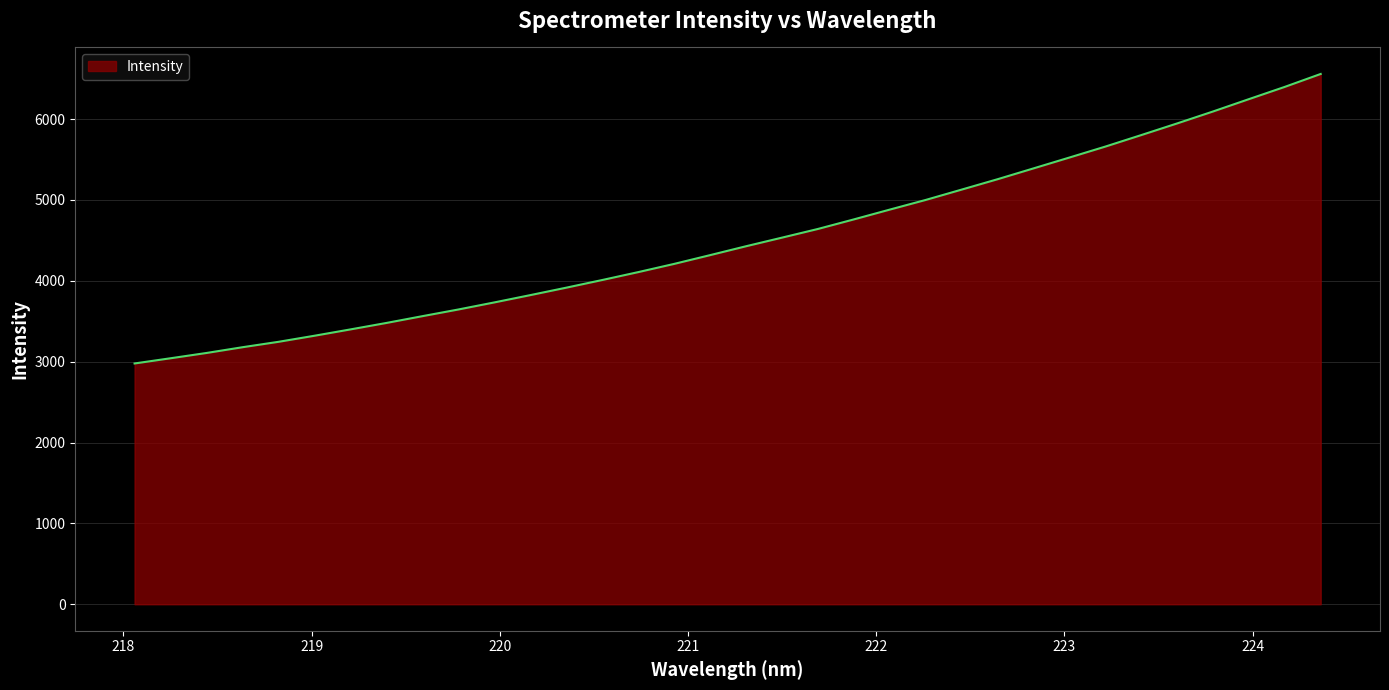

What is the difference between the maximum and minimum values?

3580.2